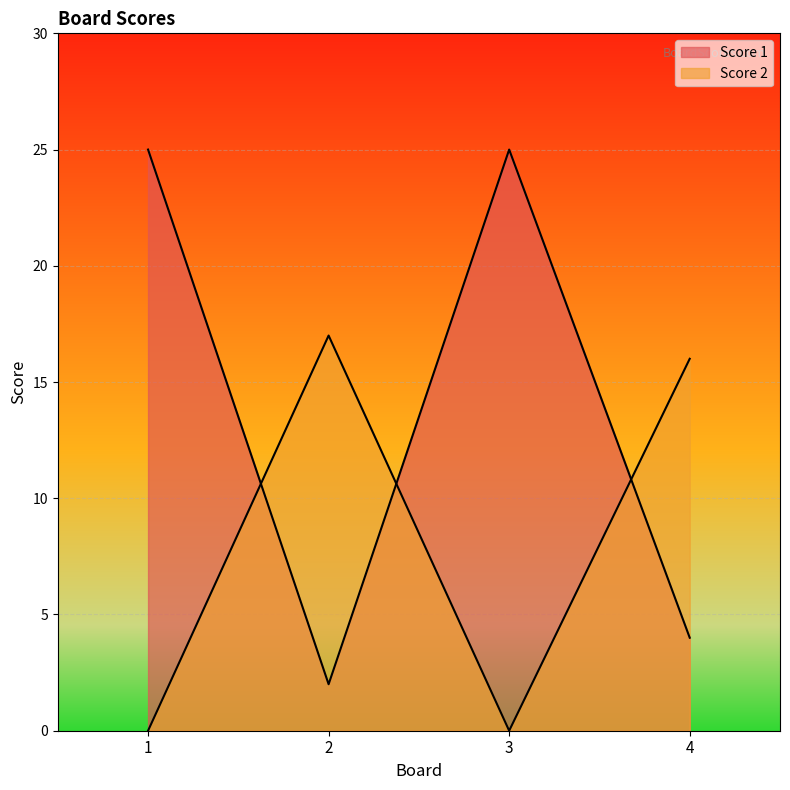

Is the value of Score 1 at 4 greater than the value of Score 2 at 2?

No